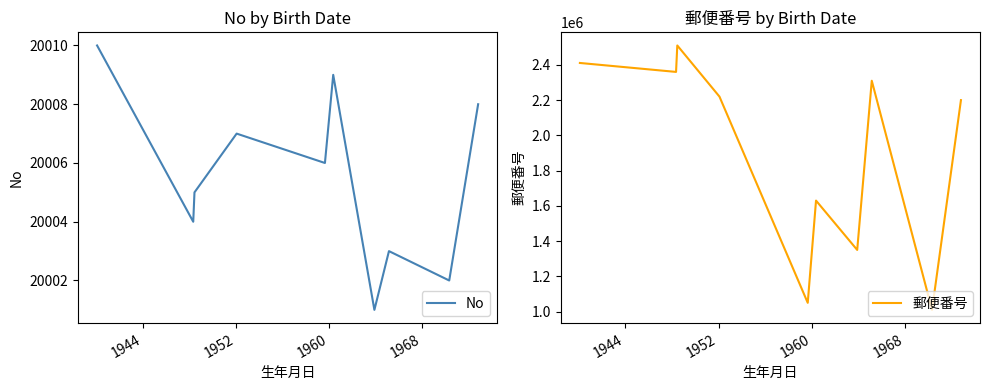

How many data points in No are less than 20006?

5